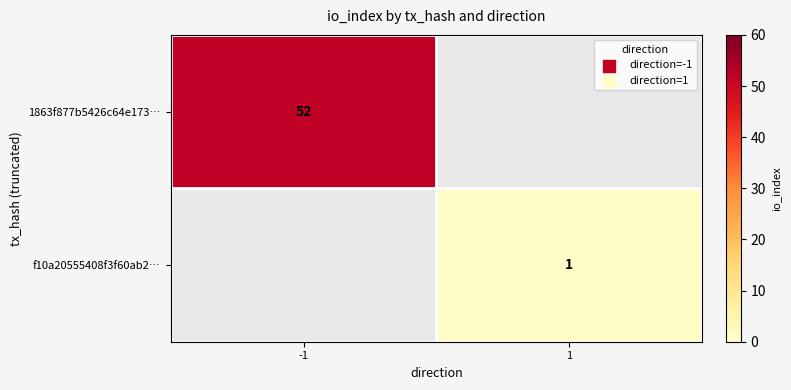

What is the difference between the highest and lowest values at 1?

1